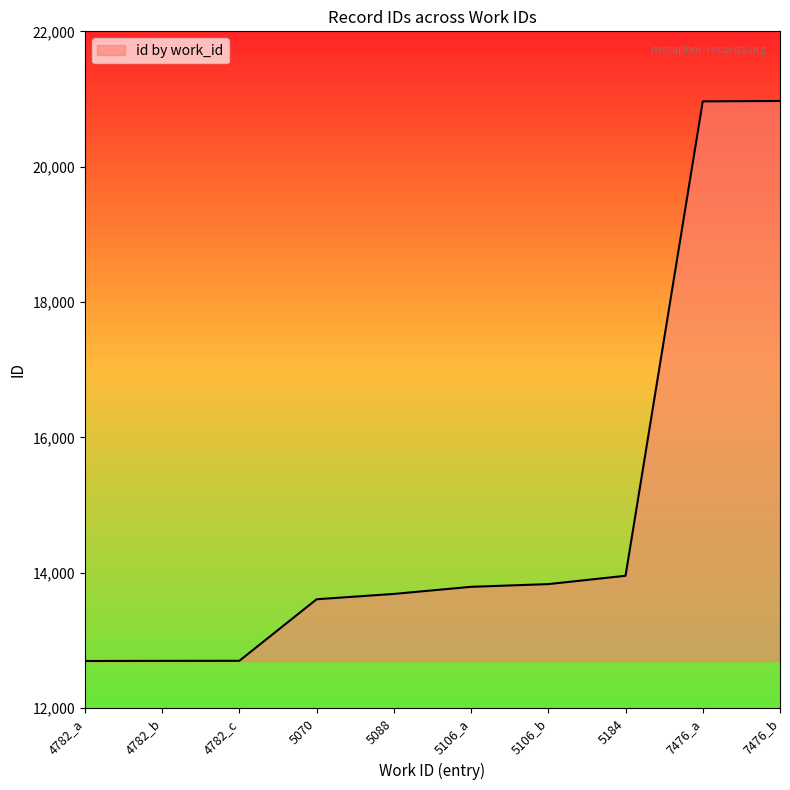

What is the difference between the maximum and minimum values?

8274